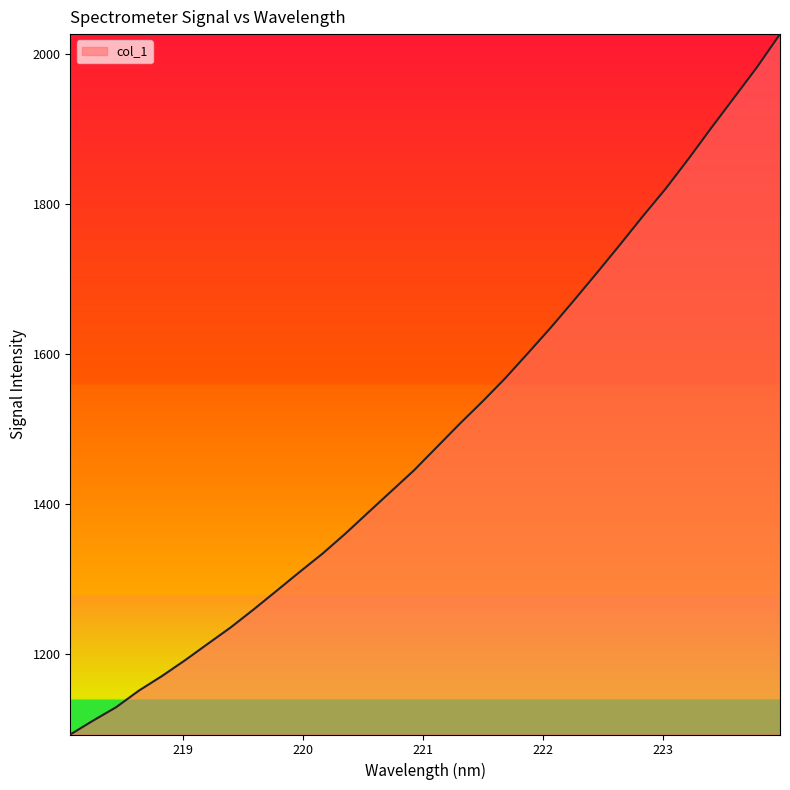

What is the minimum value shown in the chart?

1093.4